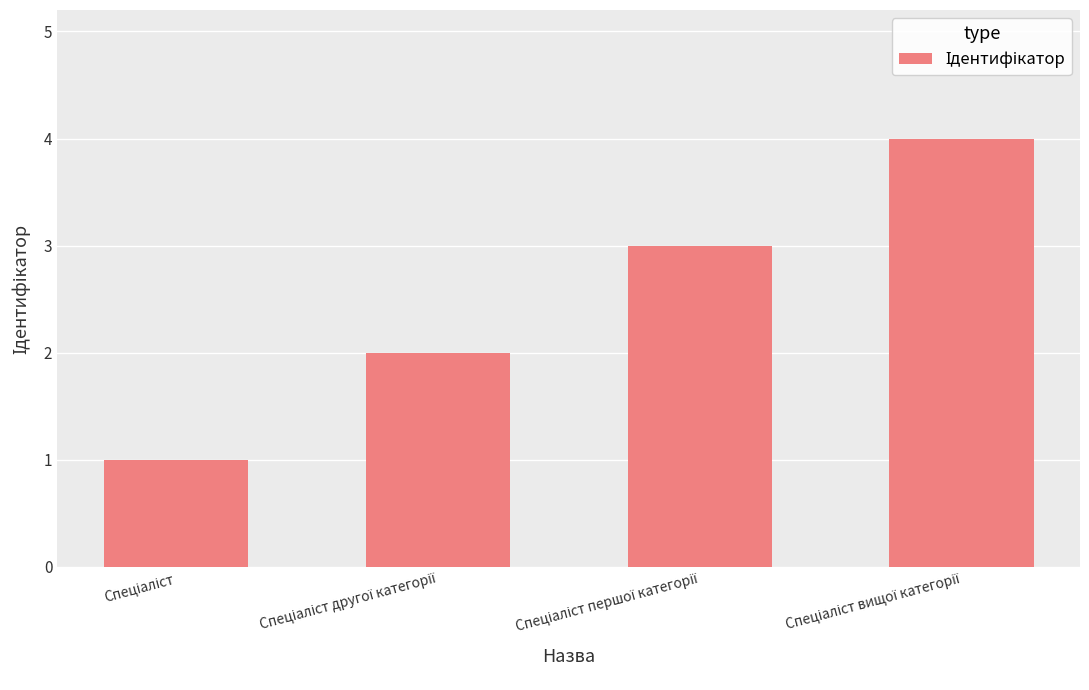

What is the maximum value shown in the chart?

4